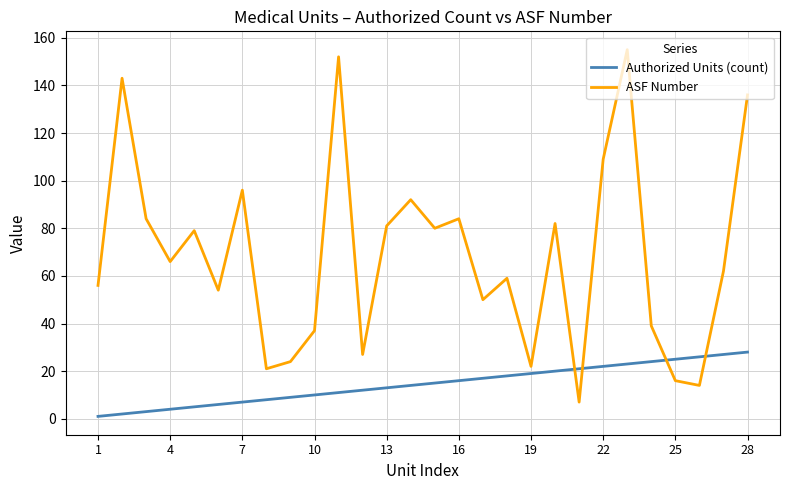

After their last crossing, which series has the higher values: Authorized Units (count) or ASF Number?

ASF Number